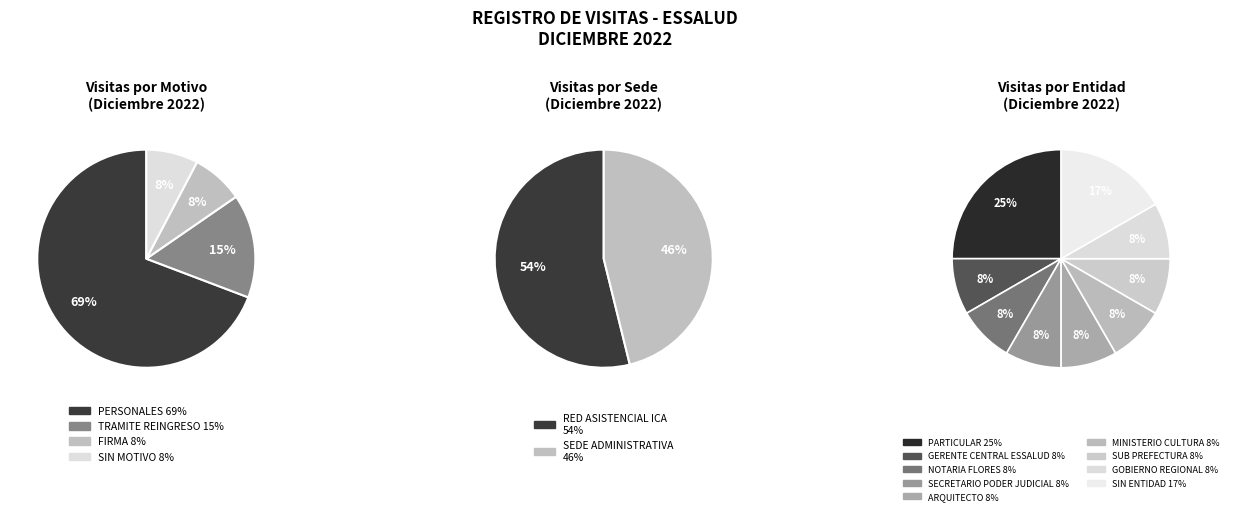

How many slices are in this pie chart?

4